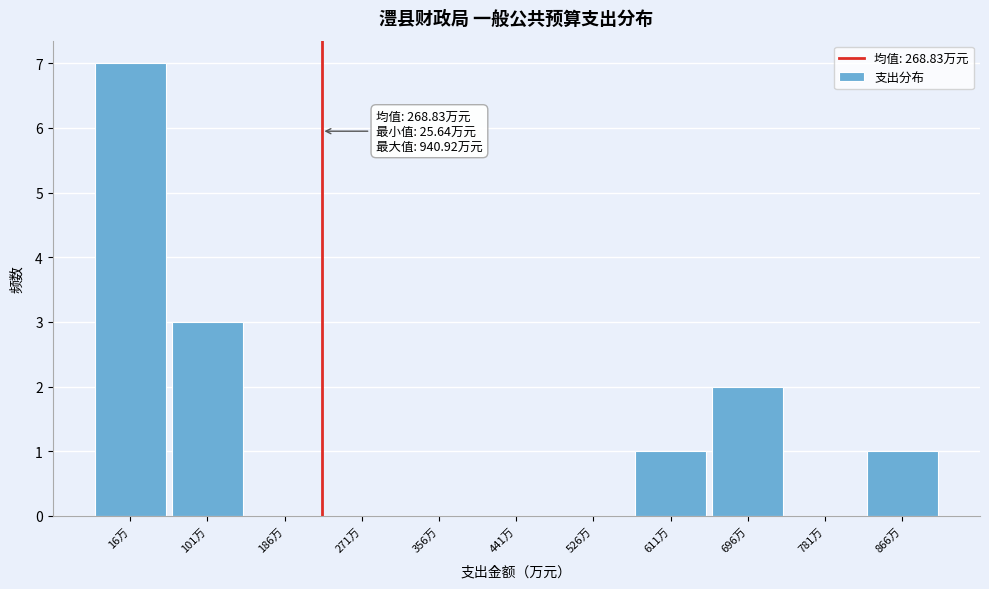

Reading right to left, transcribe all the data shown in this chart.

866万=1	781万=0	696万=2	611万=1	526万=0	441万=0	356万=0	271万=0	186万=0	101万=3	16万=7